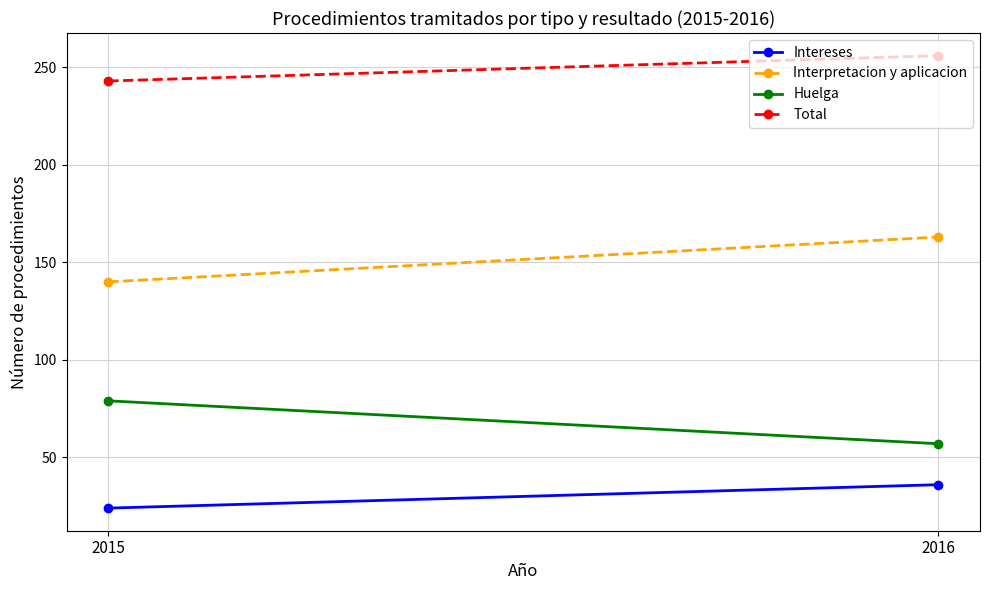

What is the sum of all Huelga values?

136